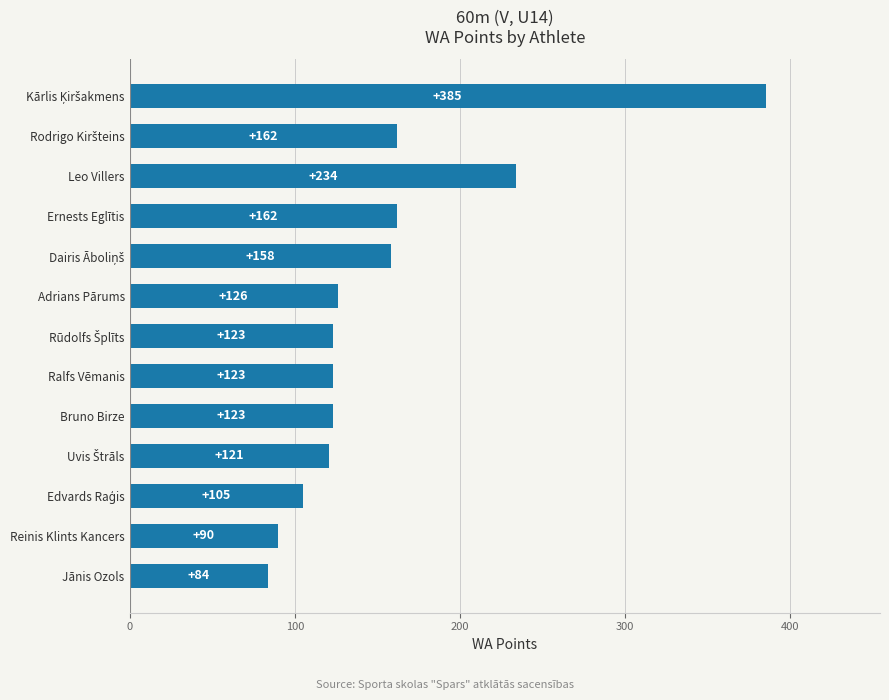

What is the smallest value displayed?

84